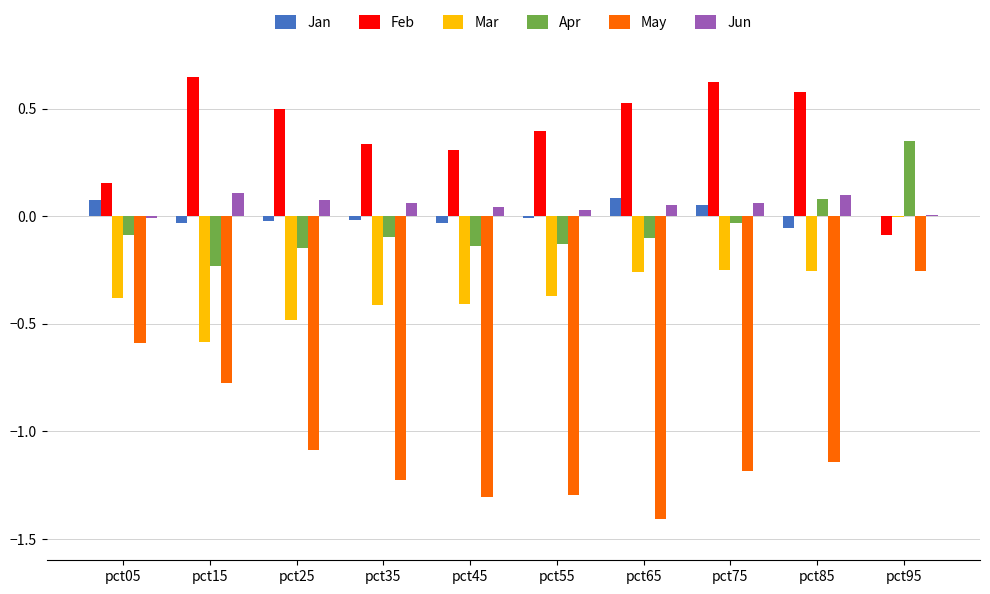

Where is May nearest to the value 0?

pct95